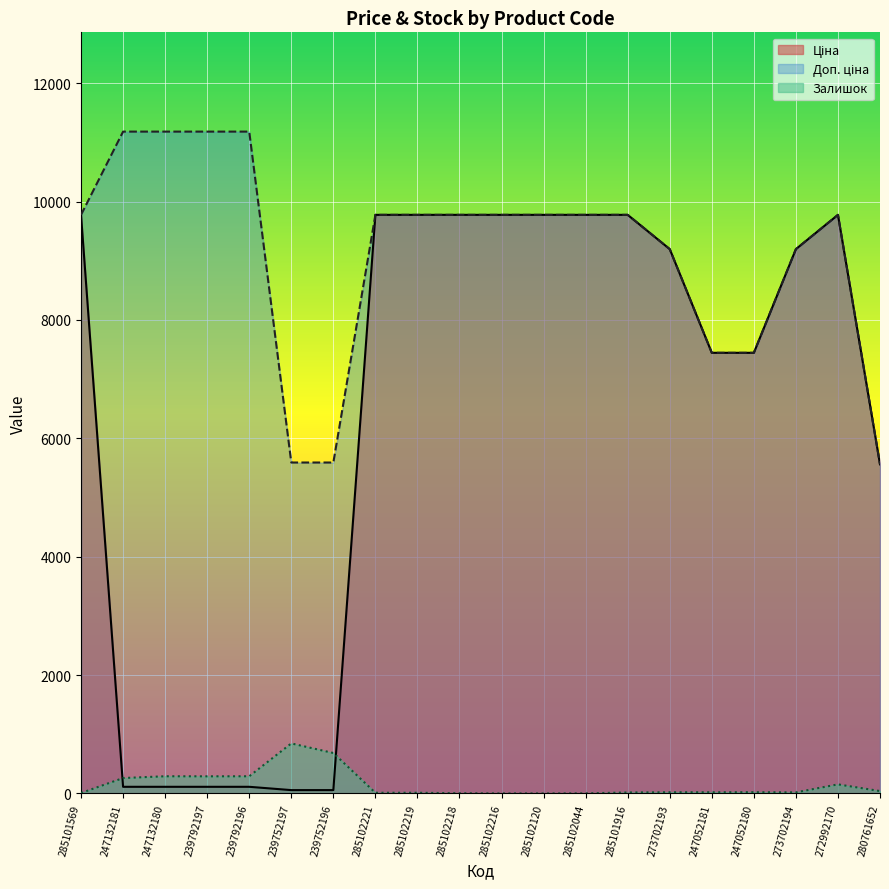

Reading left to right, extract all data points from this chart.

Ціна: 9775.5	111.8	111.8	111.8	111.8	55.9	55.9	9775.5	9775.5	9775.5	9775.5	9775.5	9775.5	9775.5	9196.3	7444.6	7444.6	9196.3	9775.5	5560.3
Доп. ціна: 9775.5	11182.0	11182.0	11182.0	11182.0	5591.0	5591.0	9775.5	9775.5	9775.5	9775.5	9775.5	9775.5	9775.5	9196.3	7444.6	7444.6	9196.3	9775.5	5560.3
Залишок: 7.0	260.0	290.0	289.0	290.0	845.0	683.0	11.0	11.0	3.0	0.0	0.0	1.0	16.0	20.0	20.0	21.0	18.0	153.0	40.0